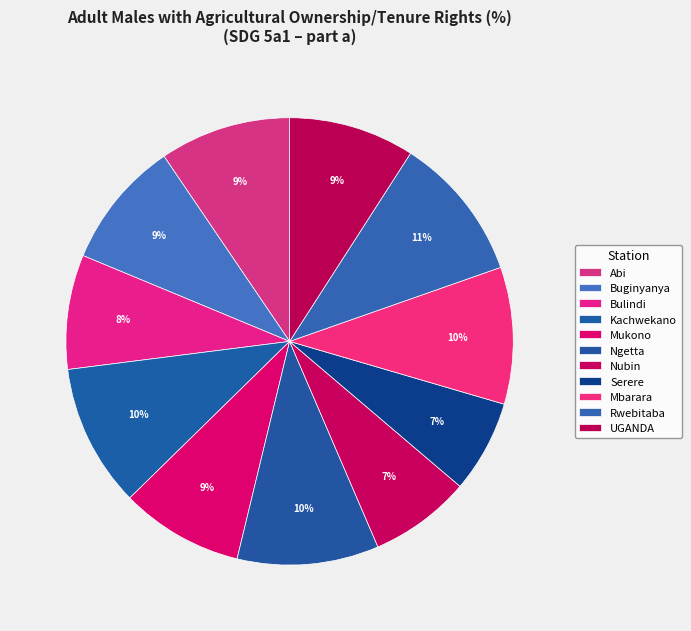

To the nearest percent, what is the difference between the largest and smallest slice percentages?

4%